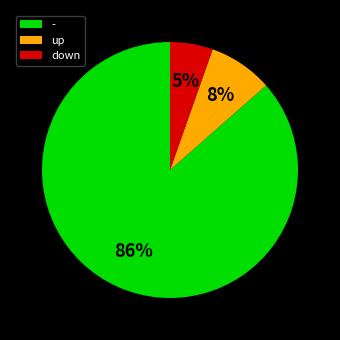

True or false: - accounts for 92% of the total.

False